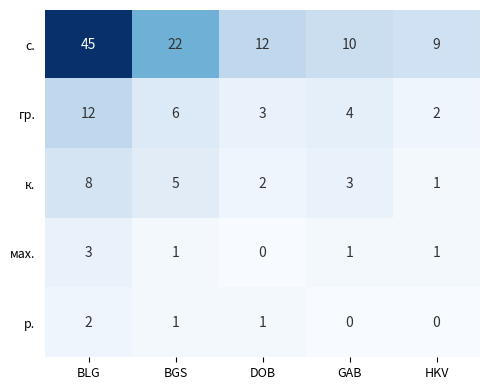

What is the sum of all р. values?

4